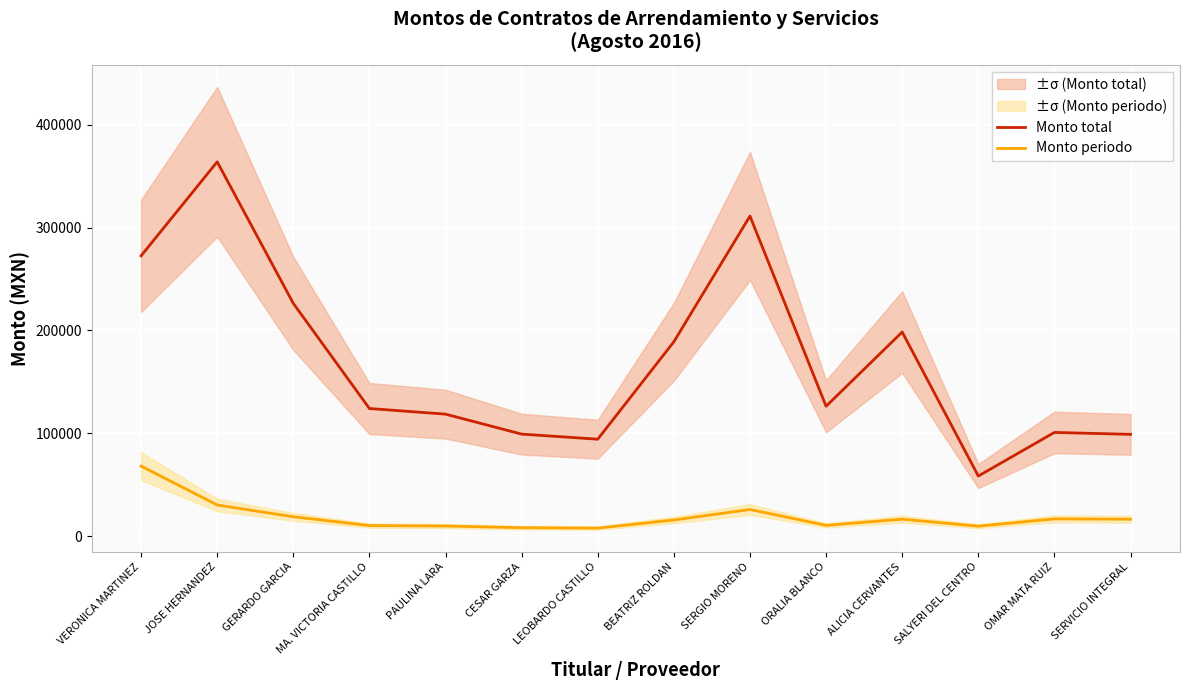

What value does the Monto periodo series have at OMAR MATA RUIZ?

16808.4